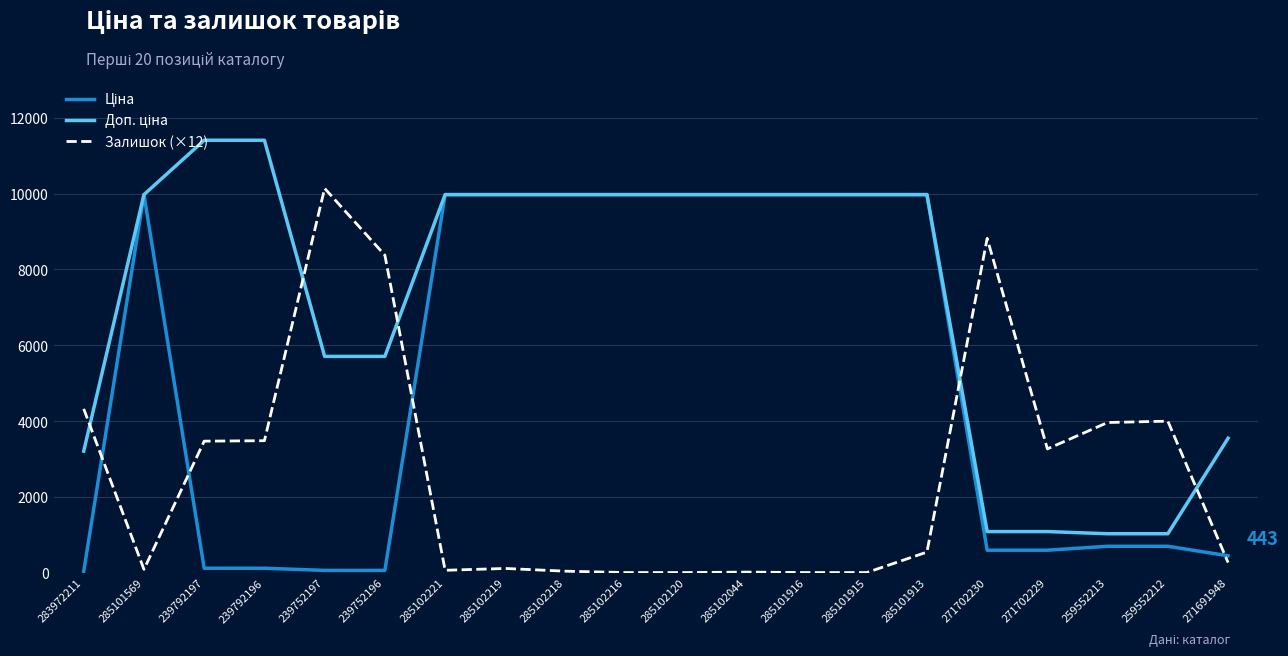

What is the total value across all series at 285101916?

19950.0